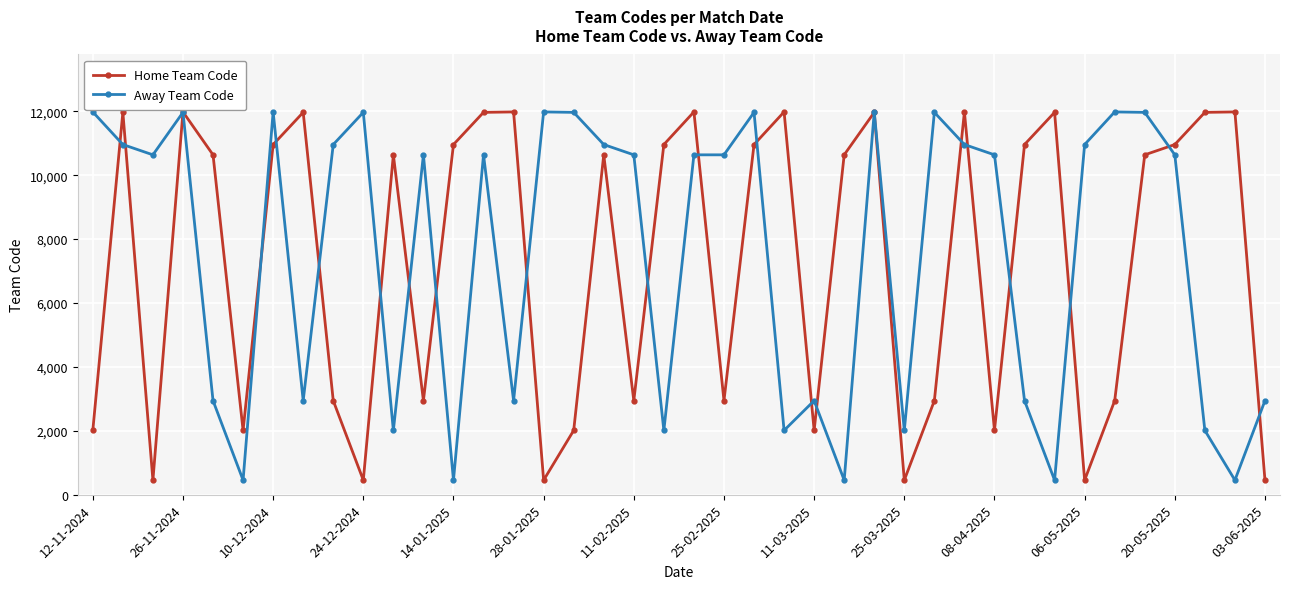

How many values in the Away Team Code series are below 10636?

16